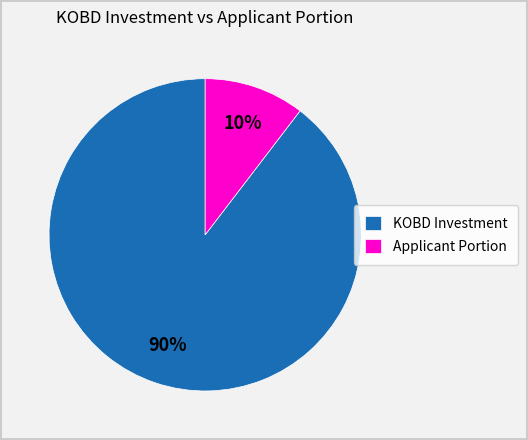

Count the number of slices in the pie.

2